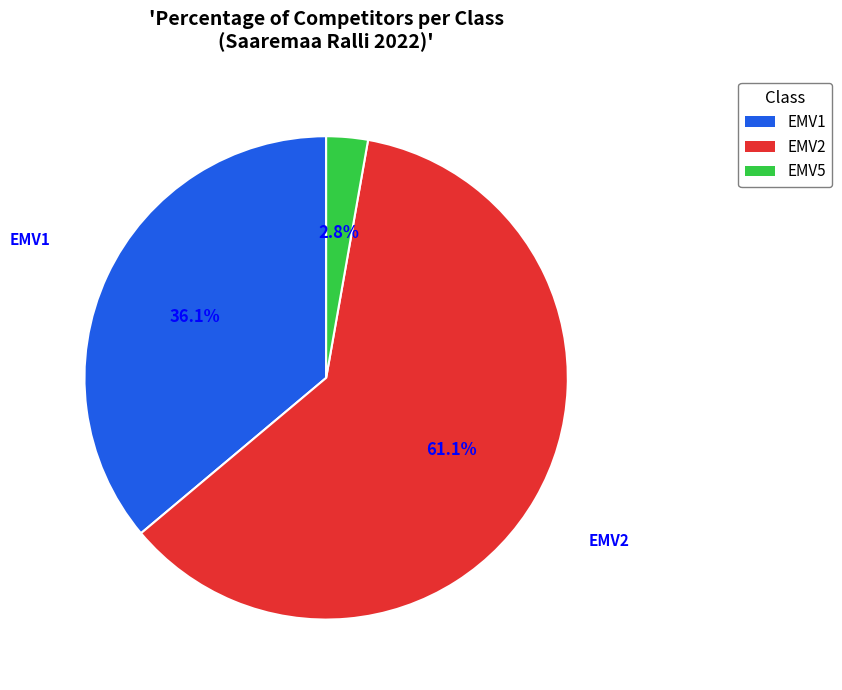

Does any single category account for the majority?

Yes